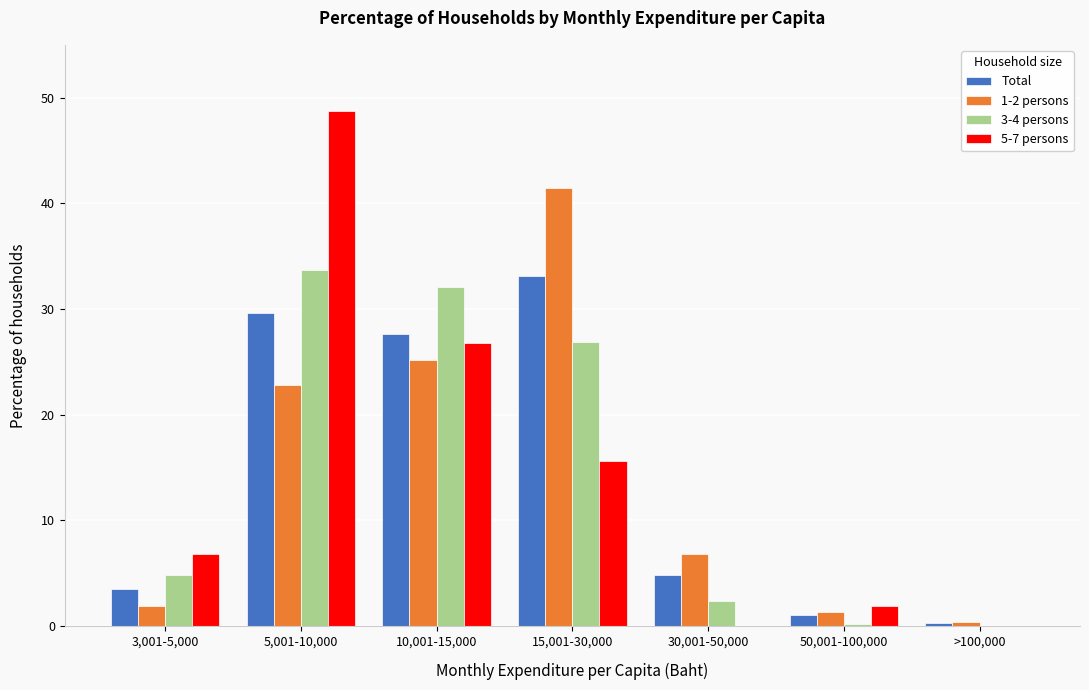

Which series changed the most between 15,001-30,000 and 30,001-50,000?

1-2 persons